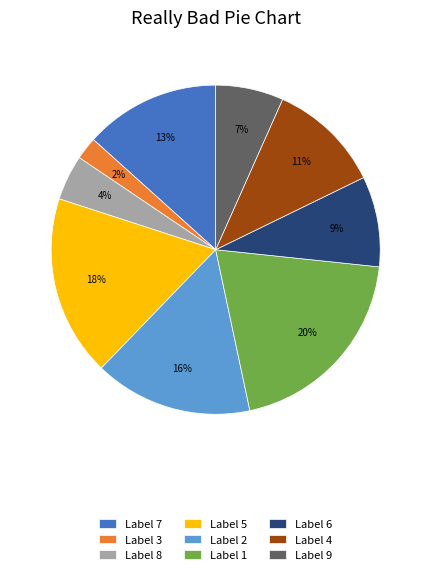

True or false: Label 9 accounts for 7% of the total.

True